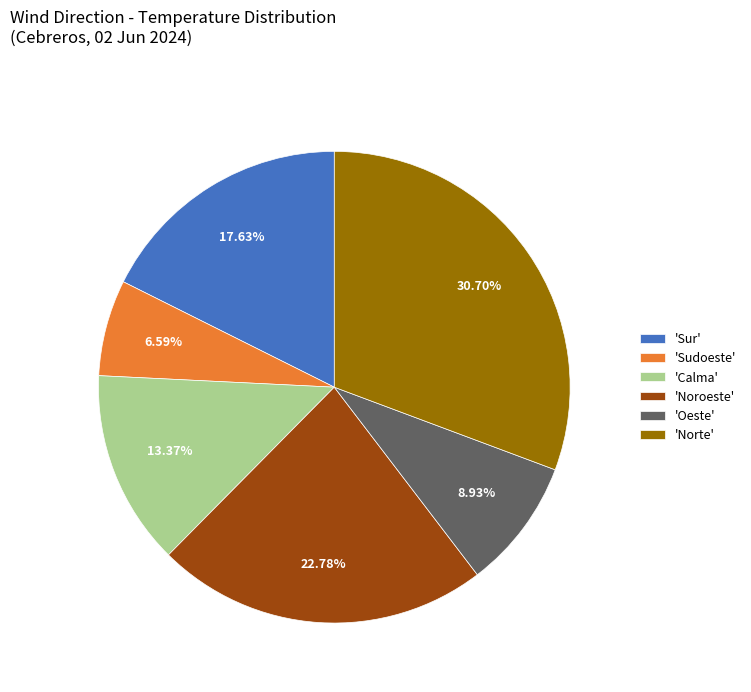

Does 'Oeste' represent more than half of the total?

No